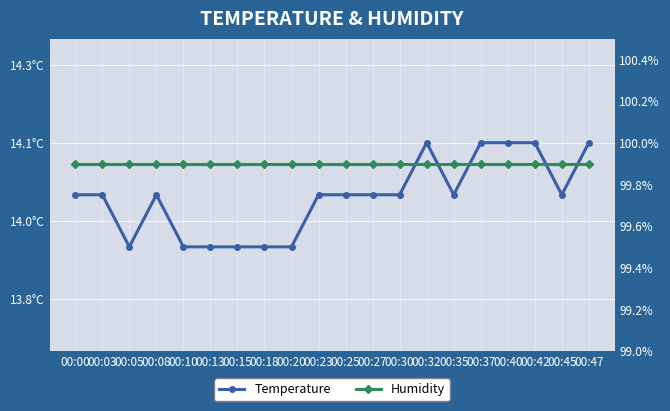

The value of Humidity at 00:30 is 99.9. True or false?

True